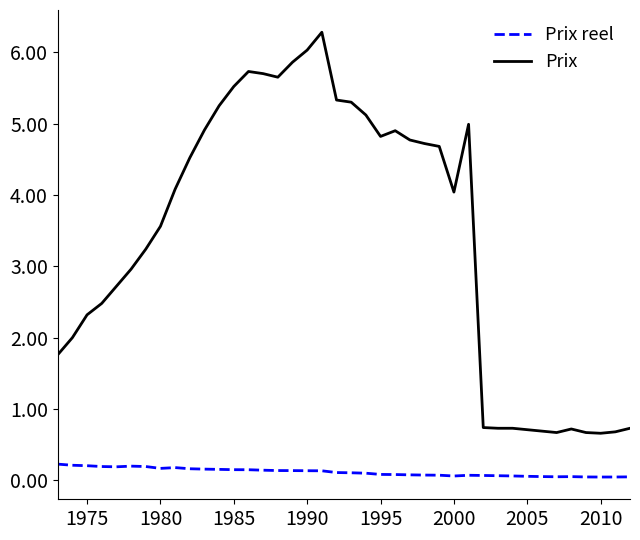

Rank the series by their average value, from highest to lowest.

Prix, Prix reel